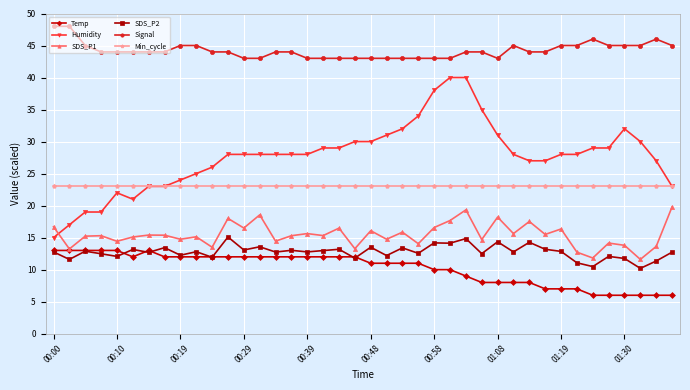

How many lines are shown in the chart?

6